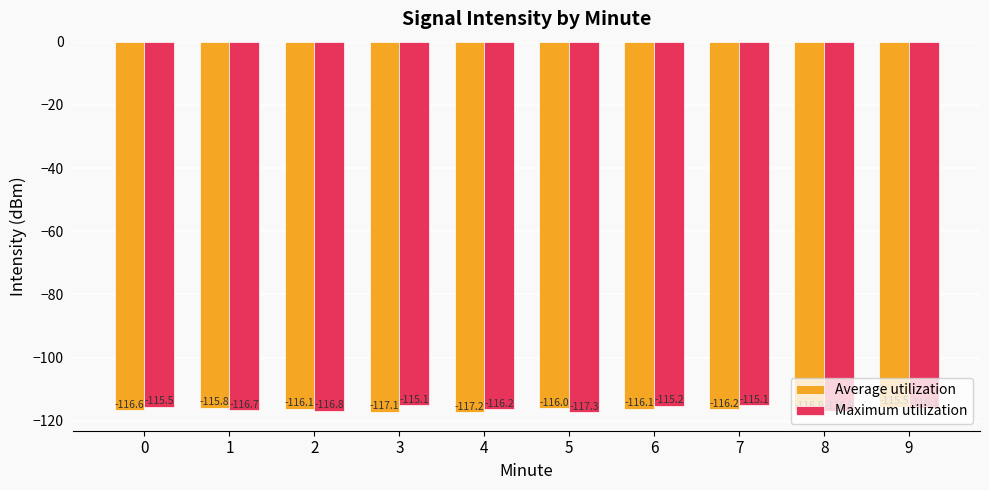

What is the minimum value shown in the chart?

-117.3